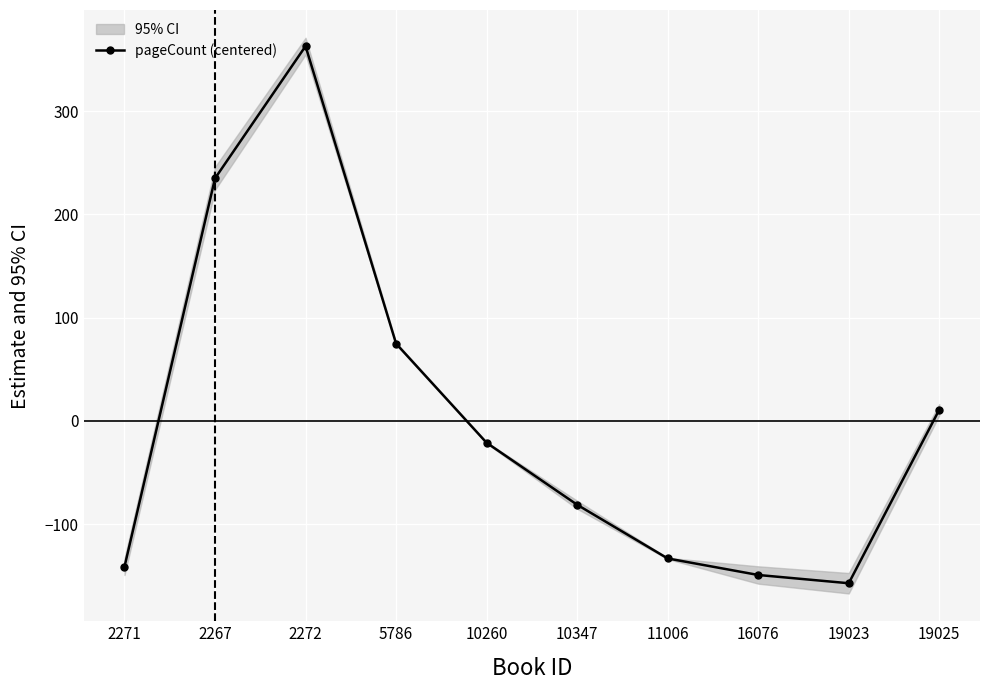

What is the greatest value displayed?

362.8